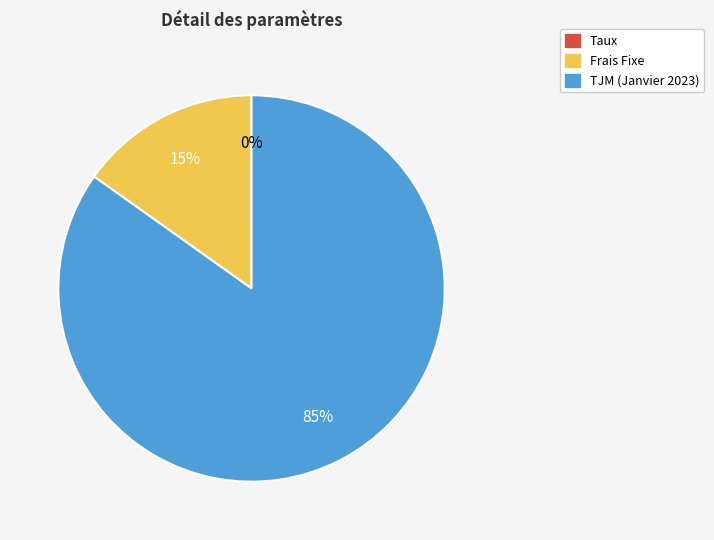

True or false: Frais Fixe accounts for 26% of the total.

False